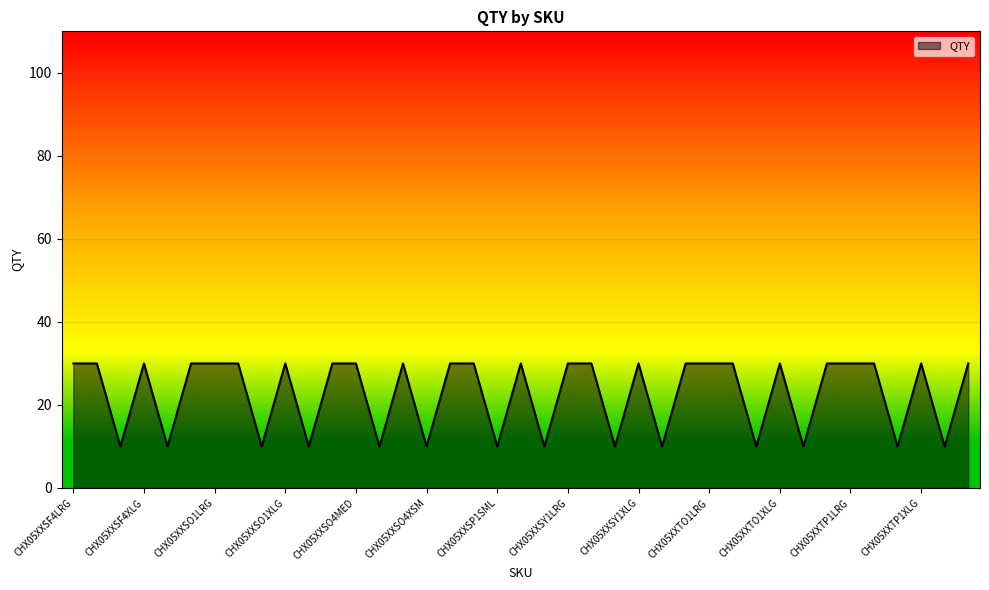

What is the greatest value displayed?

30